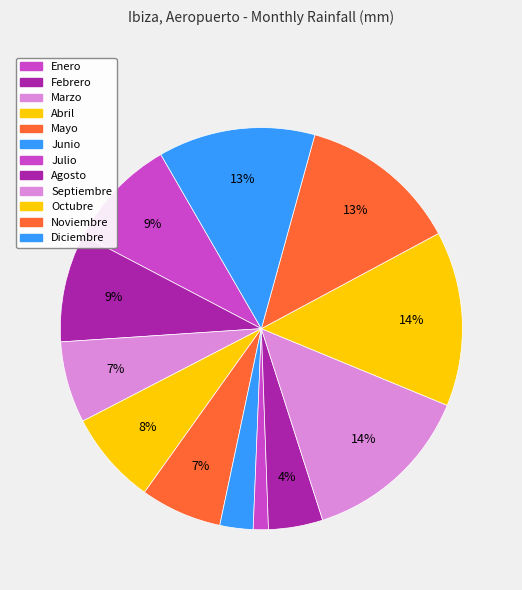

To the nearest percent, what is the combined percentage of Noviembre and Septiembre?

27%